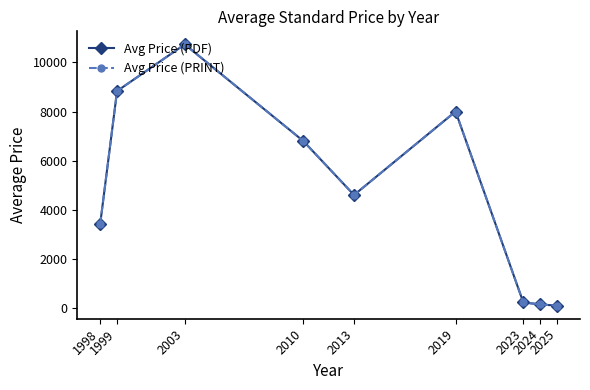

Which category has the lowest value across all series?

2025